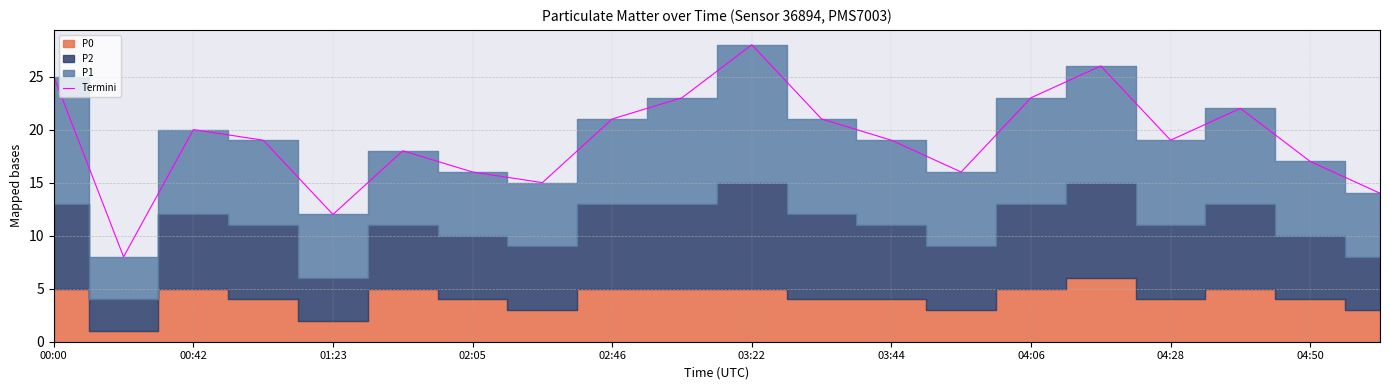

True or false: Termini has a value of 31 at 00:42.

False